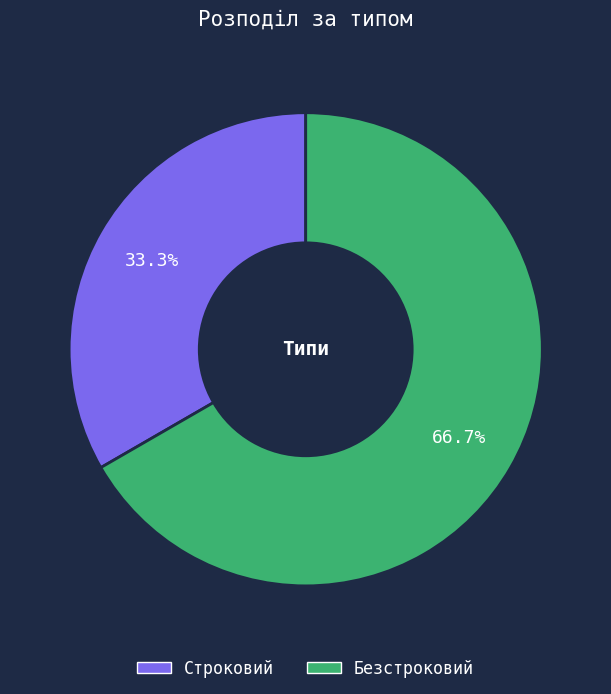

What is the largest slice in the pie chart?

Безстроковий